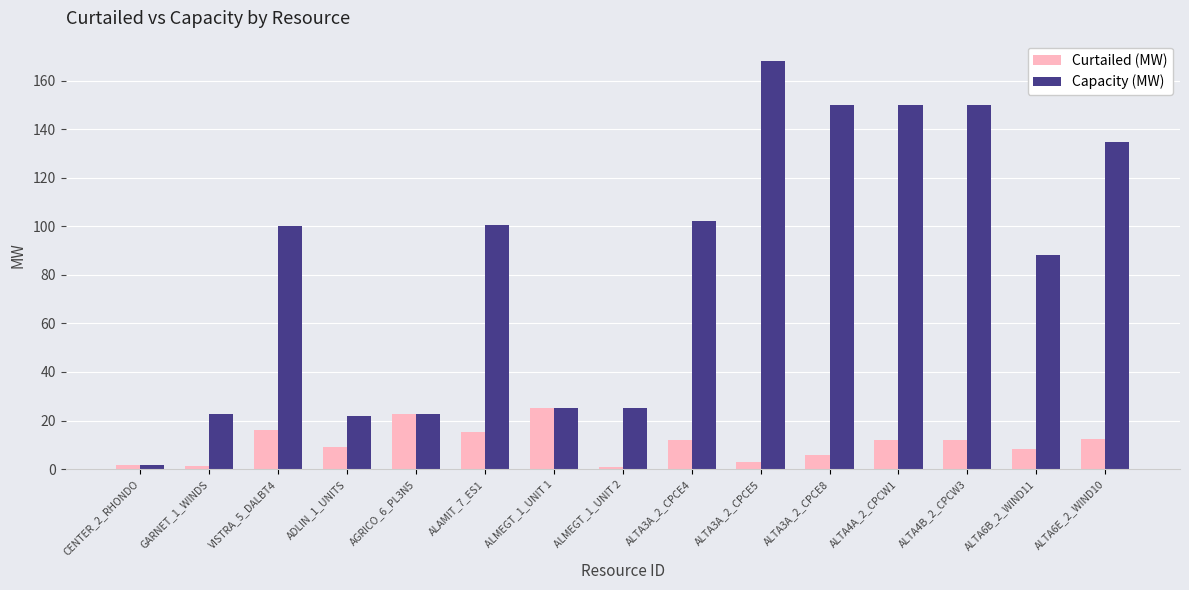

The value of Capacity (MW) at ALMEGT_1_UNIT 2 is 38.8. True or false?

False